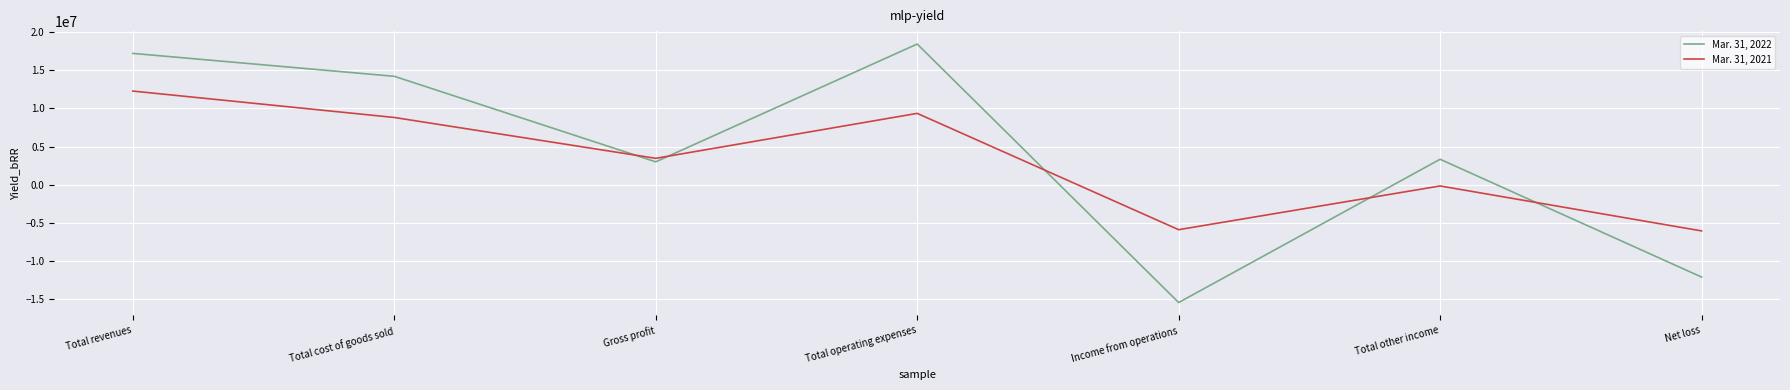

What is the difference between the Mar. 31, 2022 values at Total cost of goods sold and Total operating expenses?

4230478